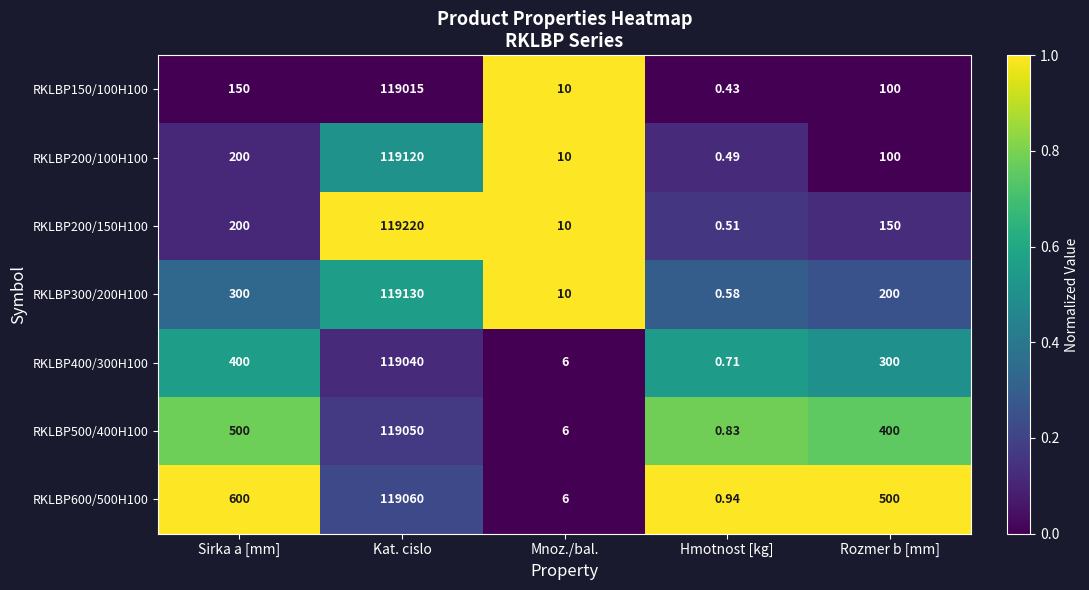

At which category is the sum across all series the highest?

Kat. cislo